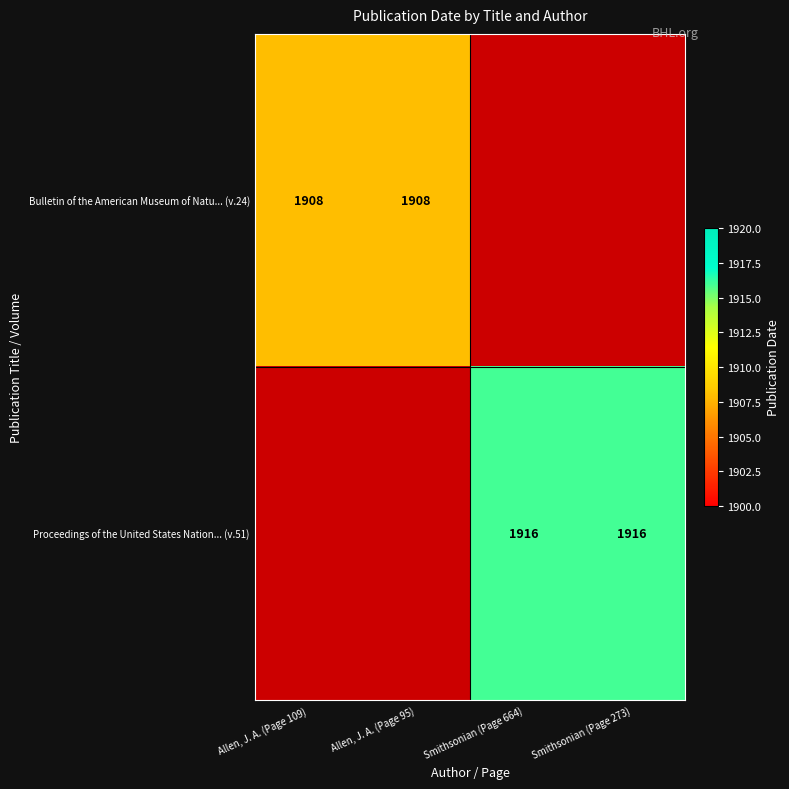

What is the total value across all series at Allen, J. A. (Page 109)?

1908